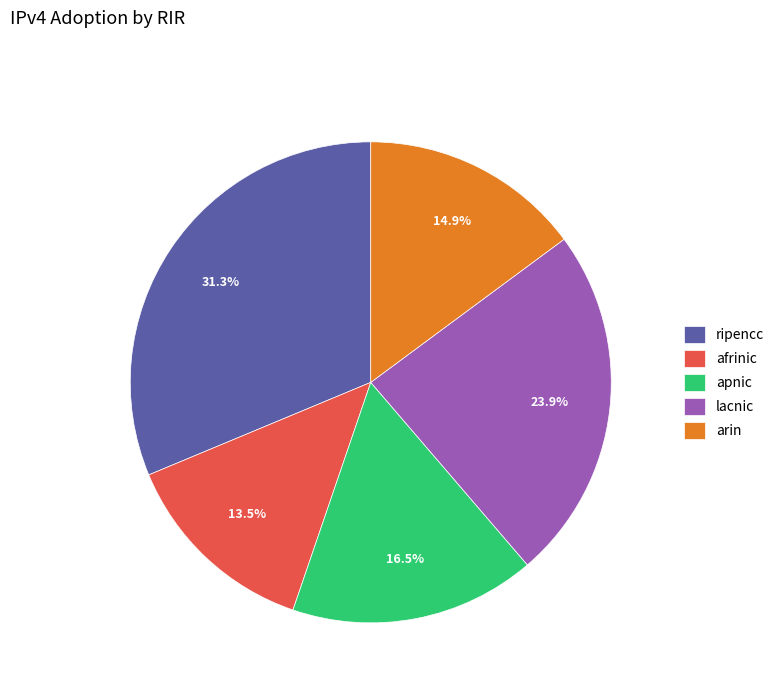

To the nearest percent, what portion does ripencc represent?

31%